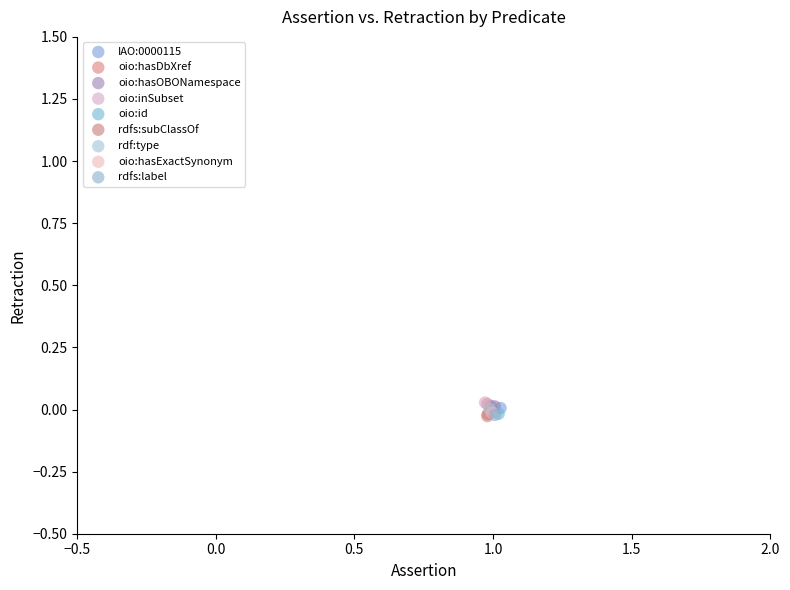

What are all the series names shown in the legend?

IAO:0000115, oio:hasDbXref, oio:hasOBONamespace, oio:inSubset, oio:id, rdfs:subClassOf, rdf:type, oio:hasExactSynonym, rdfs:label